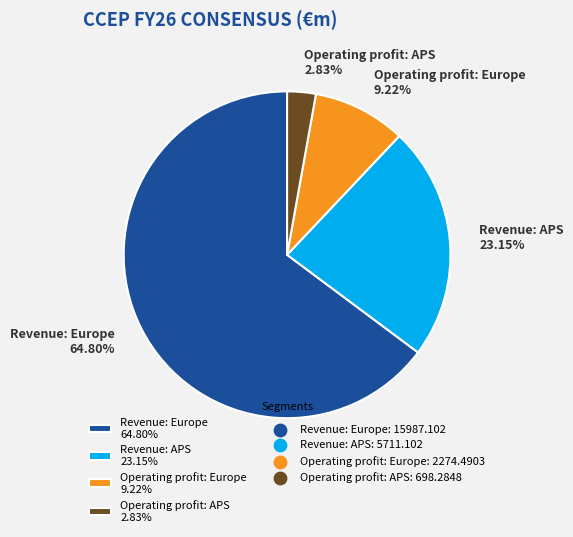

Does Operating profit: Europe account for over 50% of the chart?

No